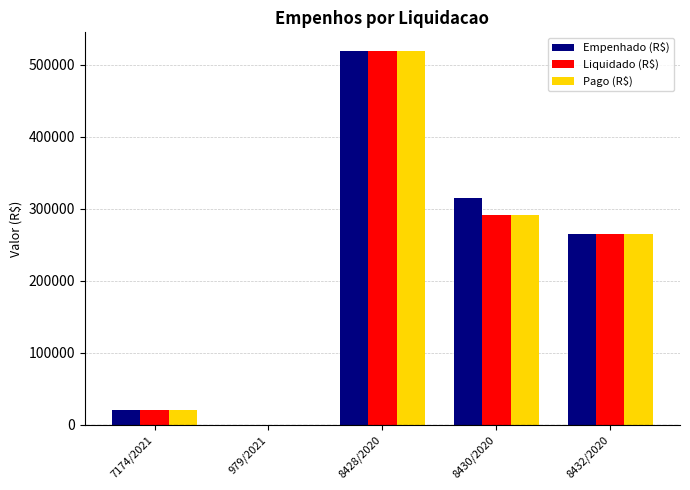

At which category is the sum across all series the highest?

8428/2020